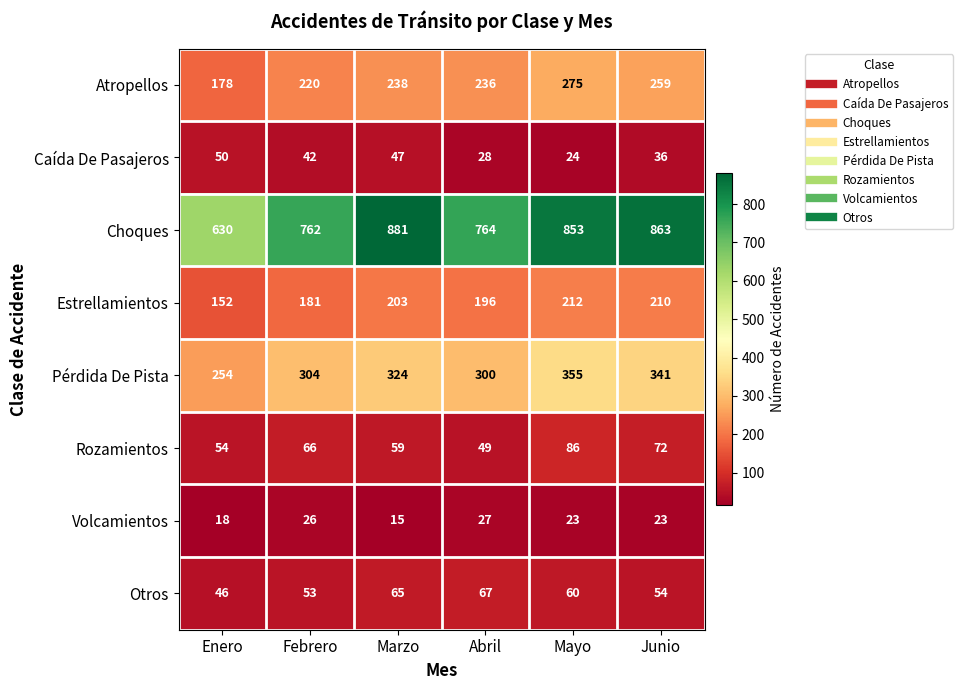

Which category has the lowest value across all series?

Marzo